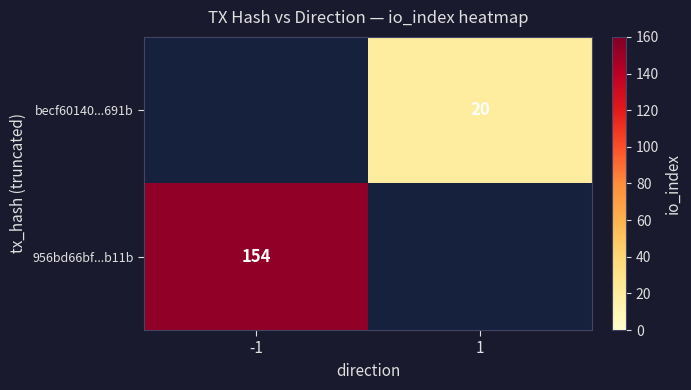

Which category has the highest value across all series?

-1